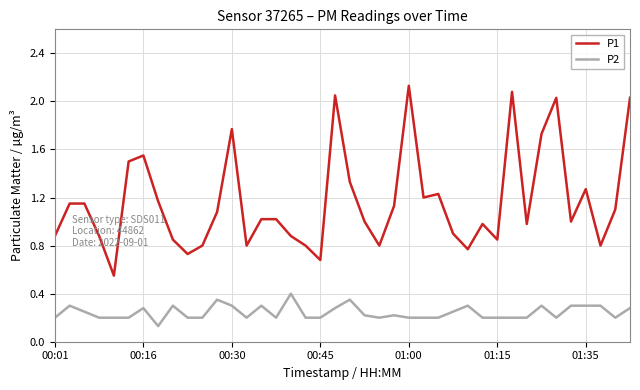

List the series in order of their peak value, highest first.

P1, P2